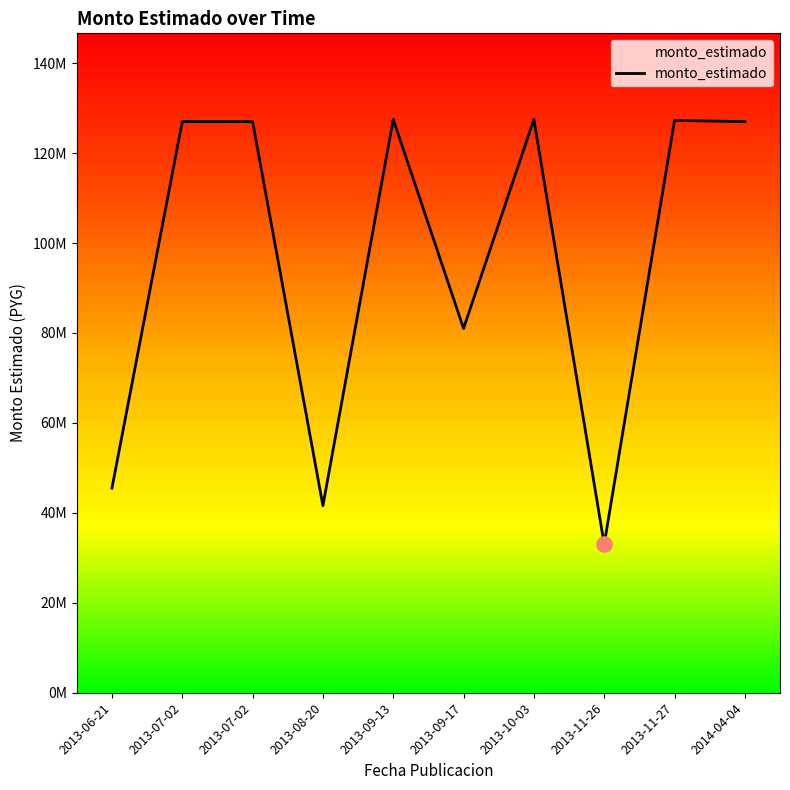

What is the ratio of the value at 2013-07-02 to the value at 2013-07-02?

1.0